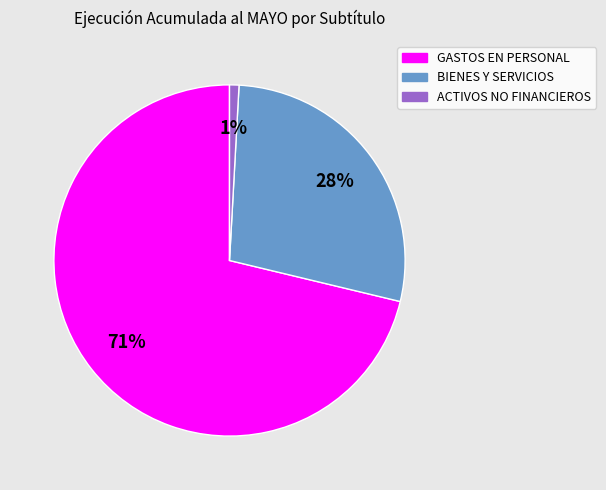

To the nearest percent, what is the average slice percentage?

33%